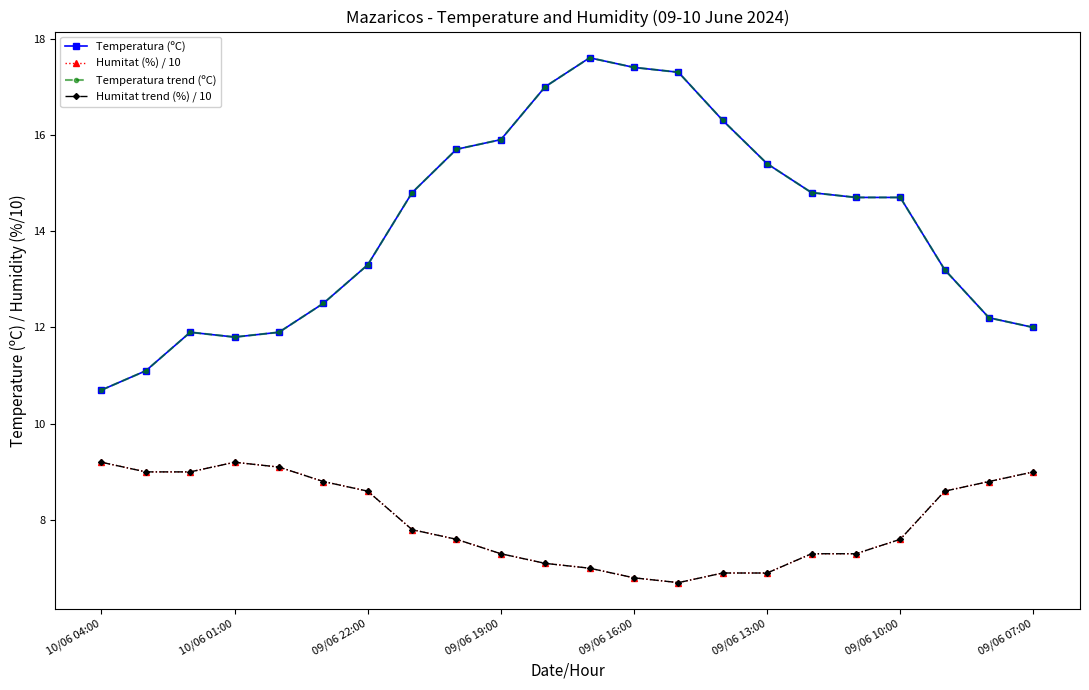

Is this an area chart (filled region under the line)?

No